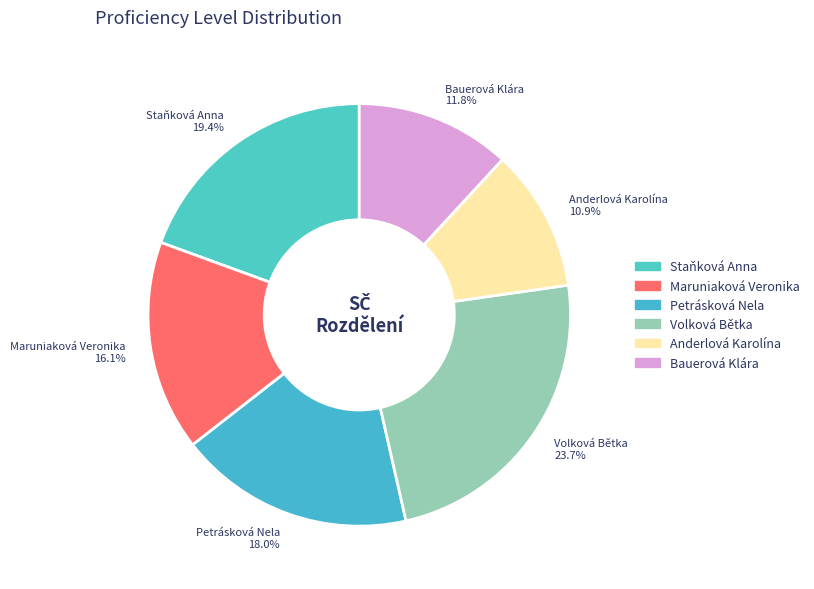

To the nearest percent, what is the difference between the largest and smallest slice percentages?

13%